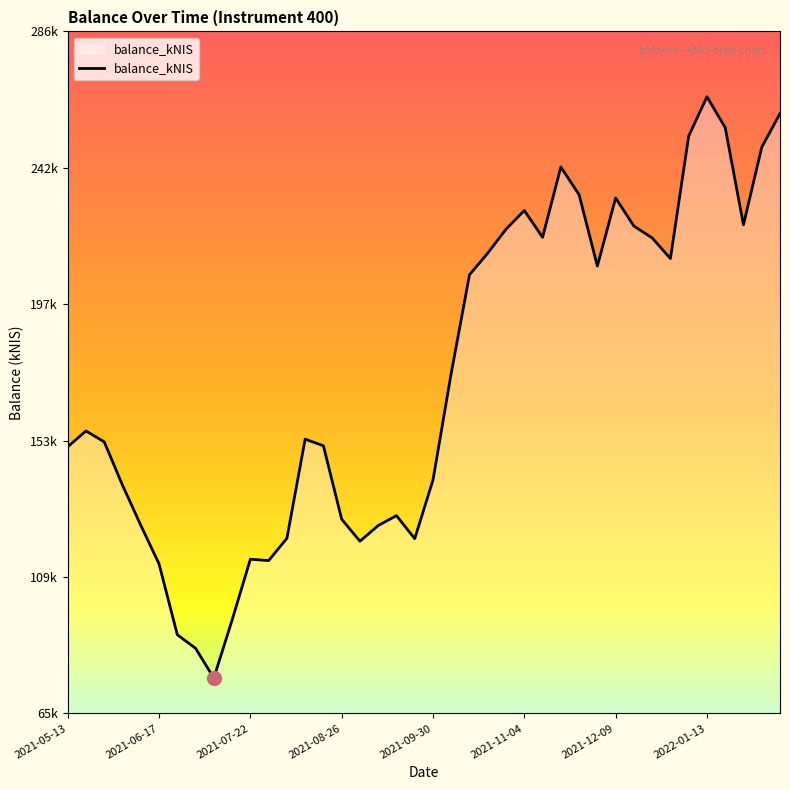

Is this an area chart (filled region under the line)?

Yes